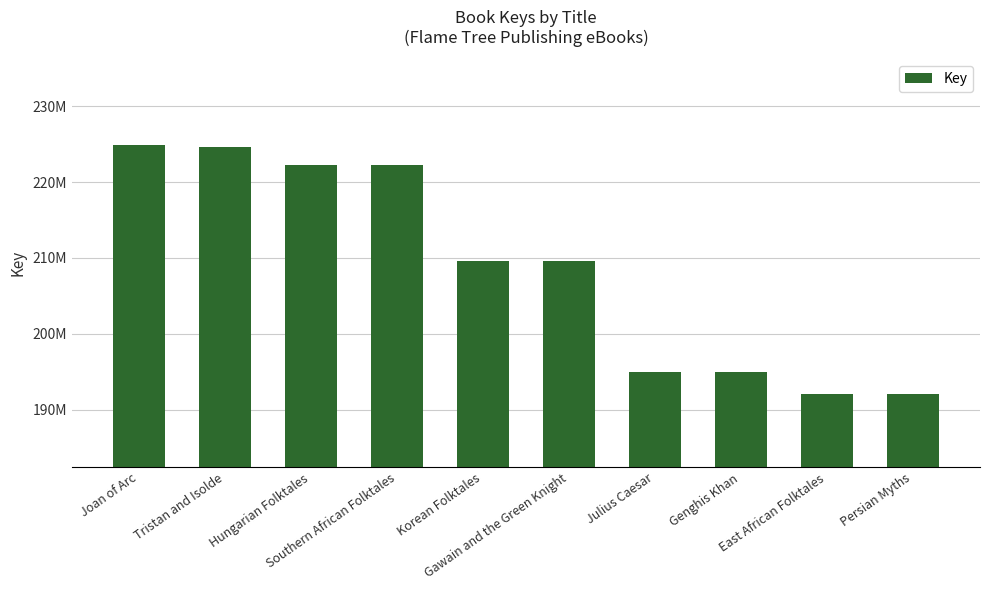

Are the bars horizontal?

No